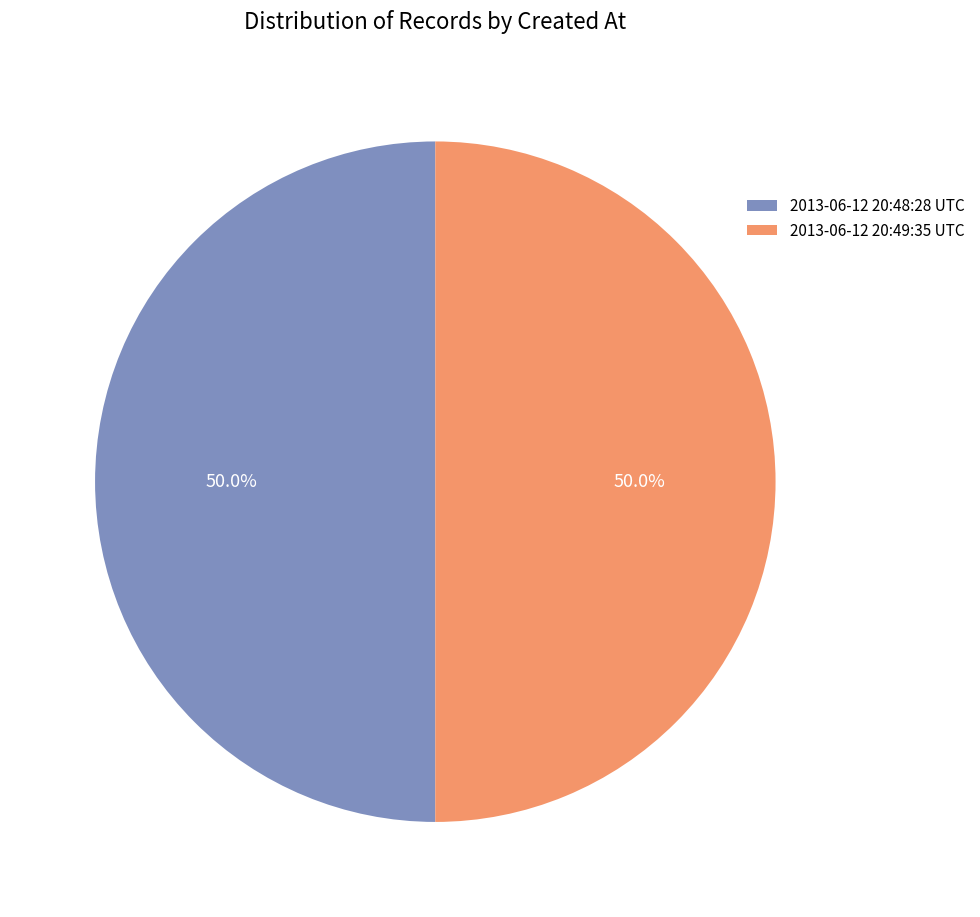

What is the ratio of the value at 2013-06-12 20:49:35 UTC to the value at 2013-06-12 20:48:28 UTC?

1.0